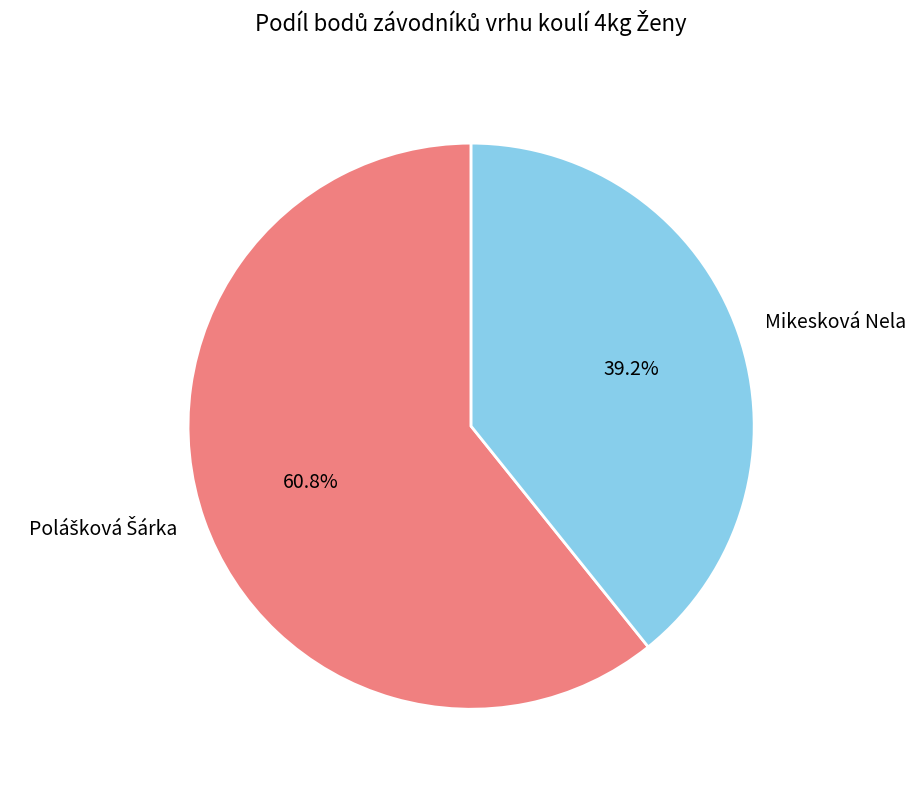

What is the smallest slice in the pie chart?

Mikesková Nela